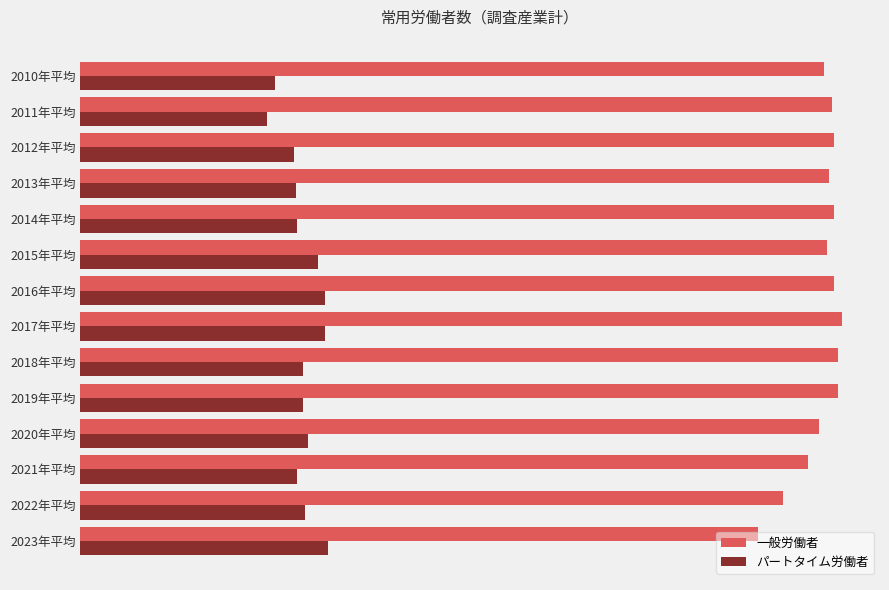

At how many categories does at least one series exceed 191021?

13